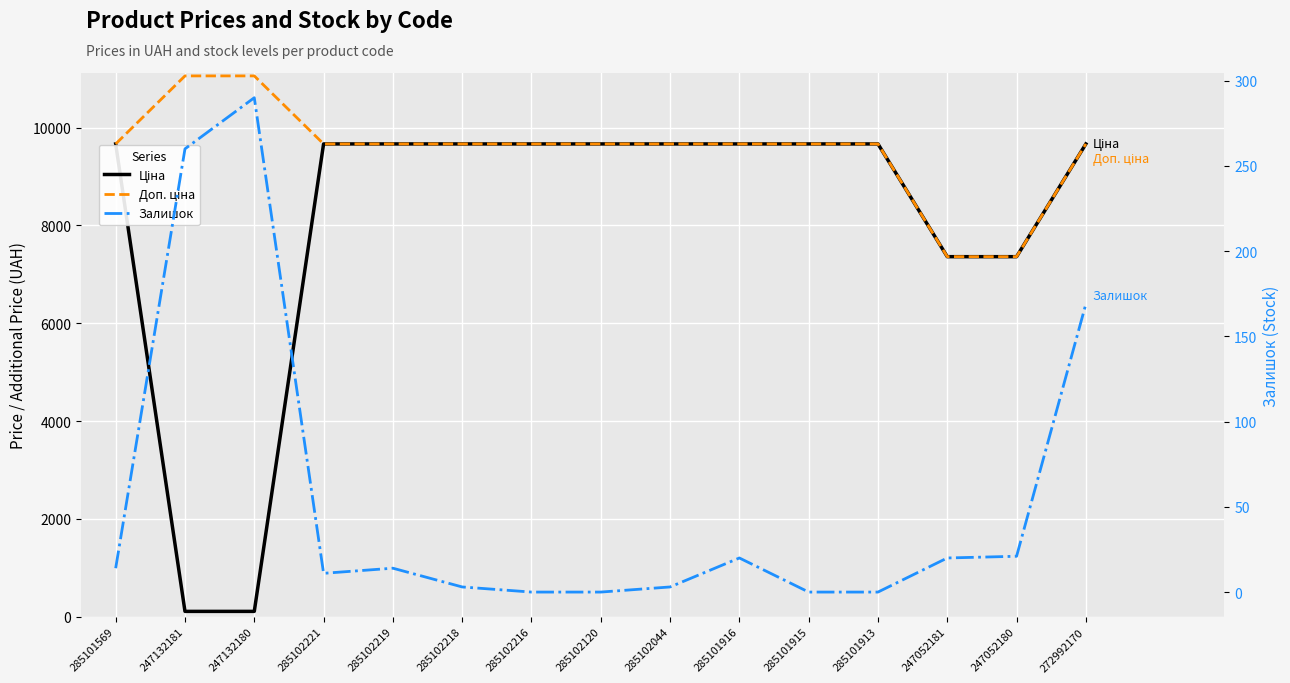

What is the total value across all series at 285102221?

19340.3